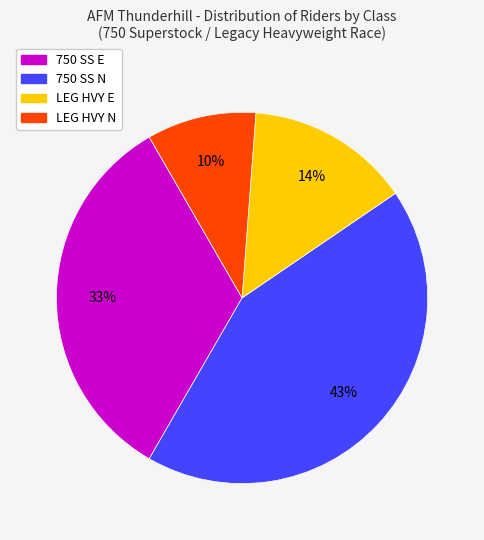

Which category has the biggest portion of the pie?

750 SS N